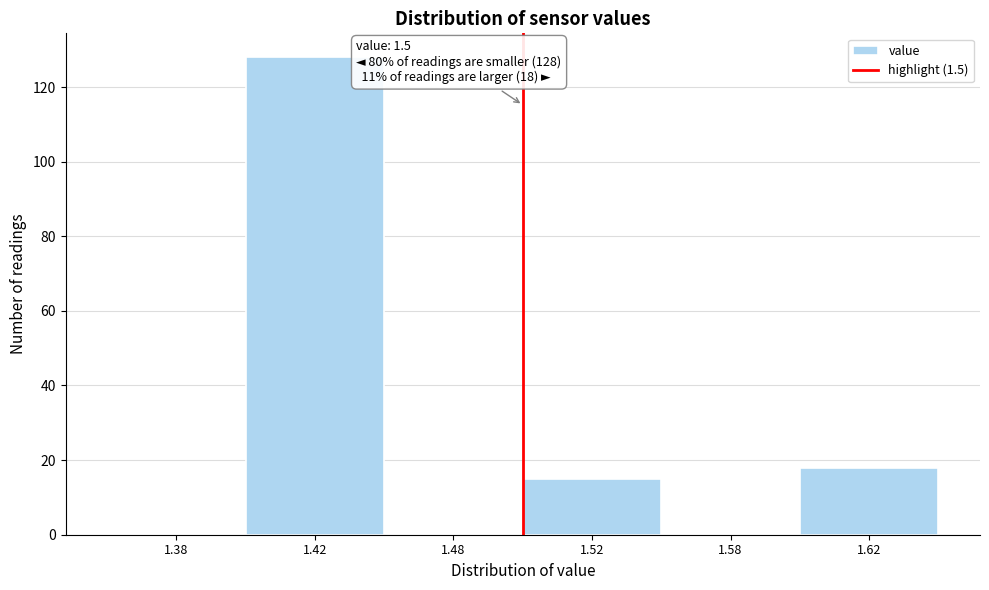

Reading right to left, list all the values displayed in this chart.

1.62=18	1.58=0	1.52=15	1.48=0	1.42=128	1.38=0